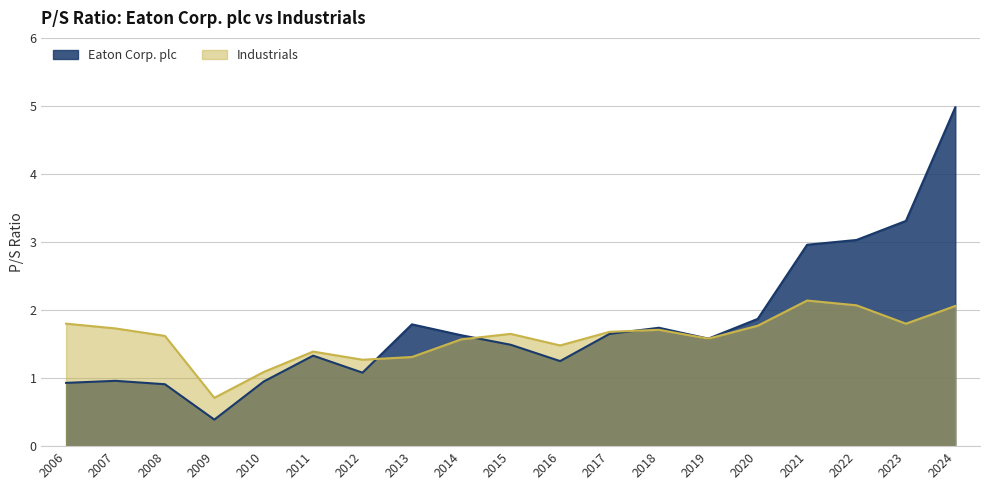

What is the difference between the maximum and minimum values in the Industrials series?

1.4